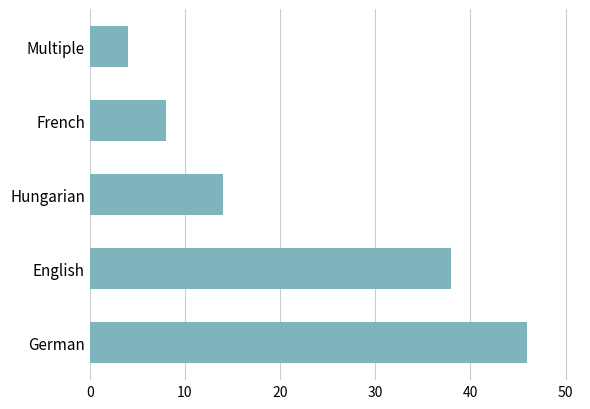

What is the sum of all values?

110